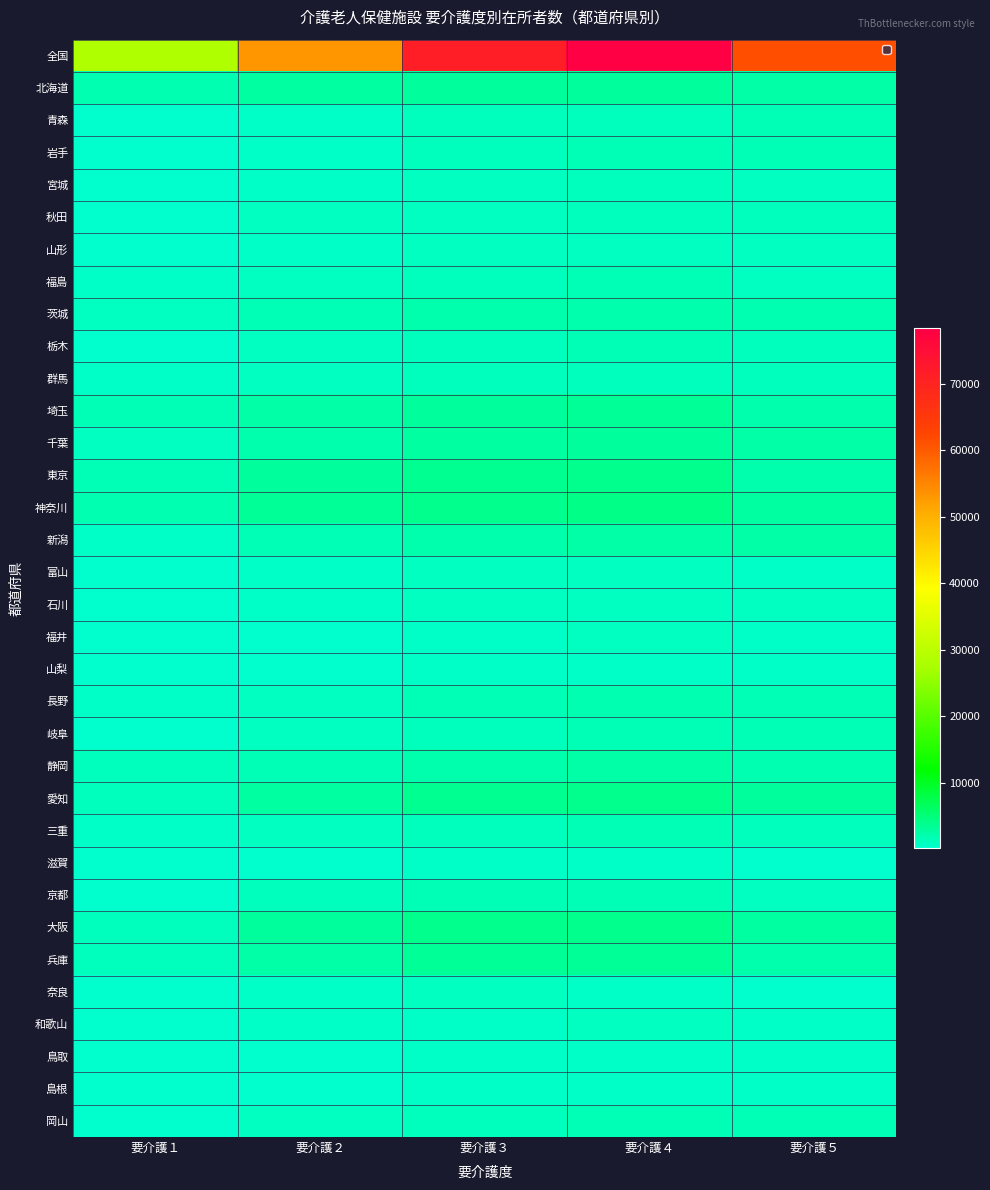

What is the greatest value displayed?

78338